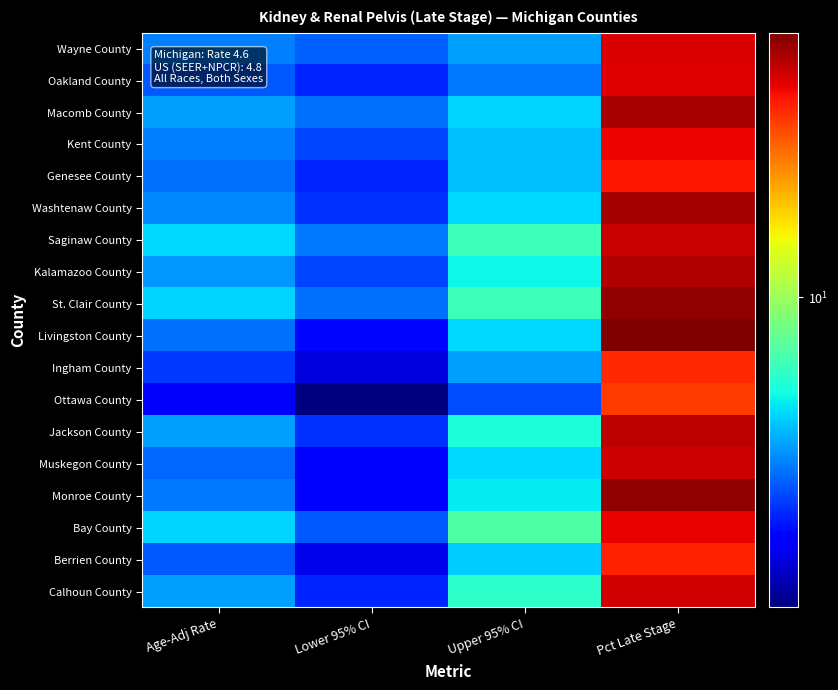

Rank the series at Age-Adj Rate from lowest to highest value.

Ottawa County, Ingham County, Oakland County, Berrien County, Muskegon County, Genesee County, Livingston County, Monroe County, Wayne County, Kent County, Washtenaw County, Kalamazoo County, Macomb County, Jackson County, Calhoun County, St. Clair County, Bay County, Saginaw County